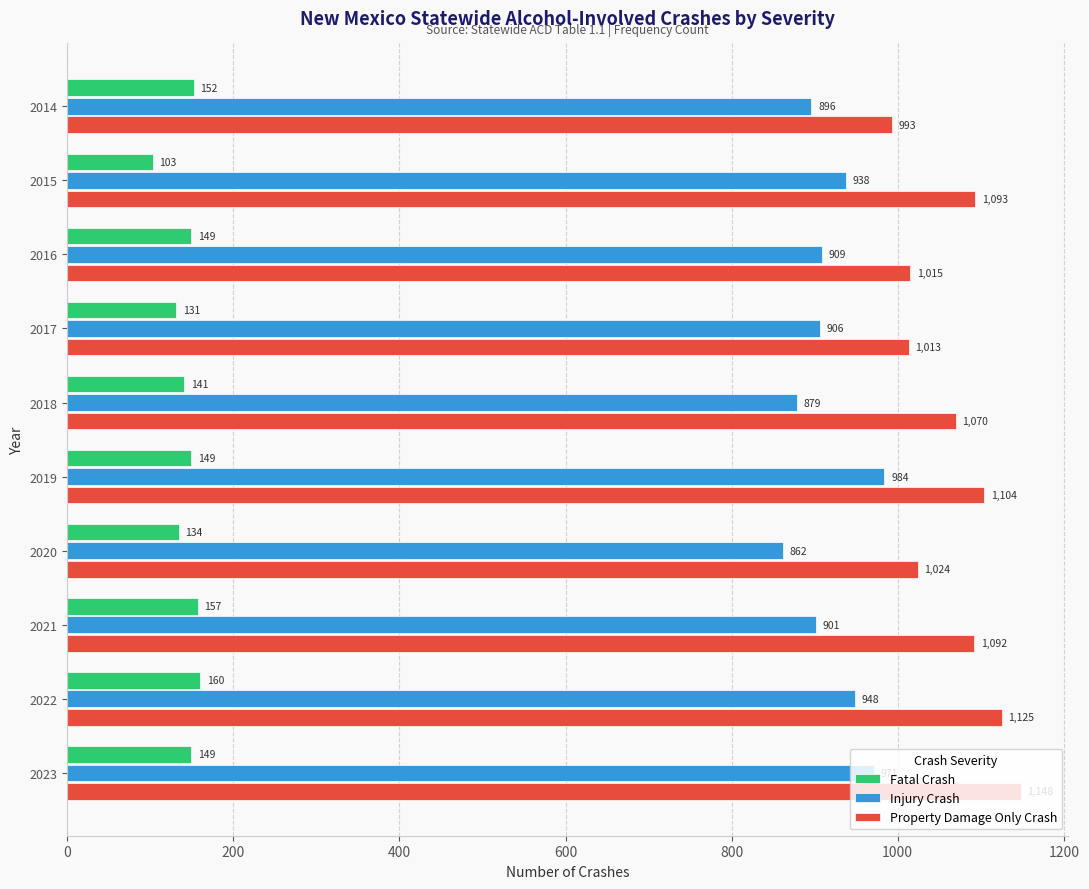

Rank the categories by Injury Crash value from lowest to highest.

2020, 2018, 2014, 2021, 2017, 2016, 2015, 2022, 2023, 2019